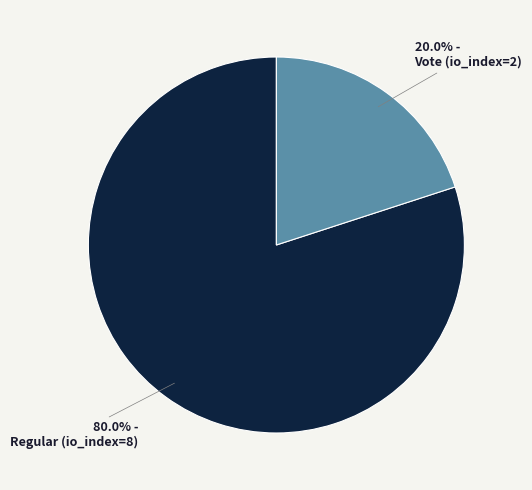

Is there a majority slice in this chart?

Yes